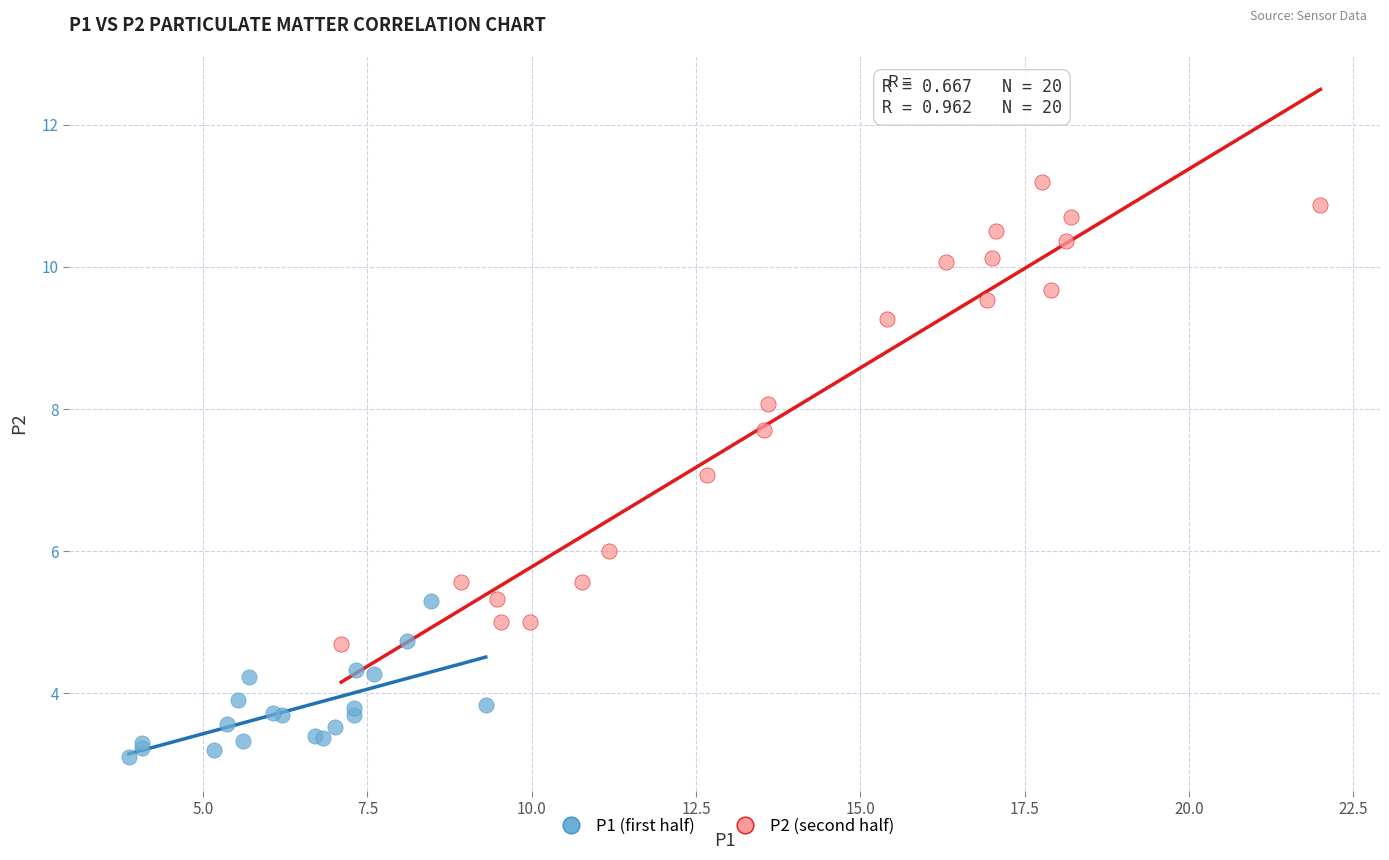

Which series contains the lowest Y value?

P1 (first half)